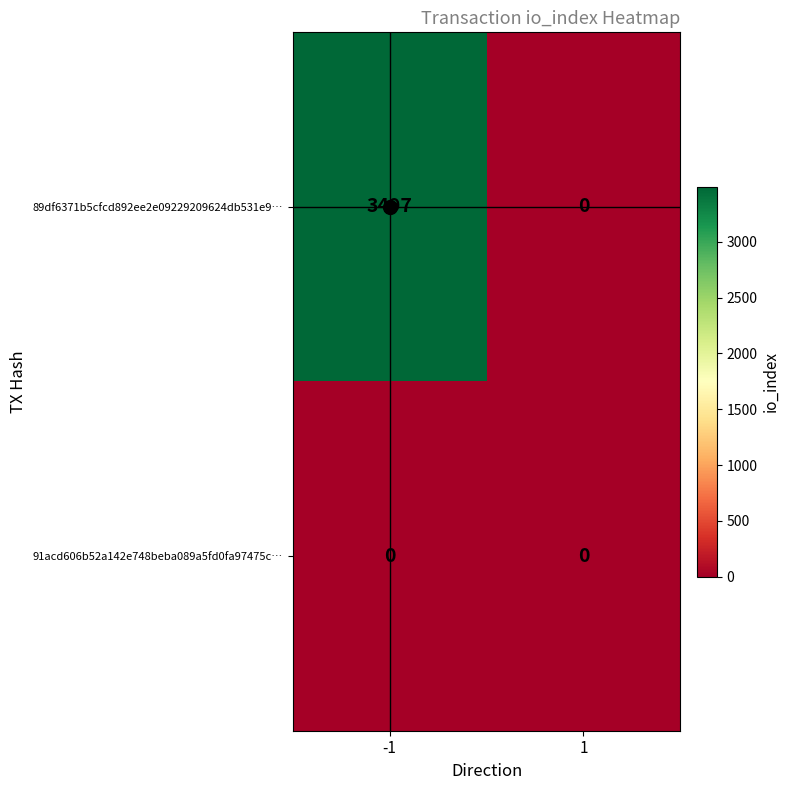

Between -1 and 1, which series saw the biggest shift?

89df6371b5cfcd892ee2e09229209624db531e9…